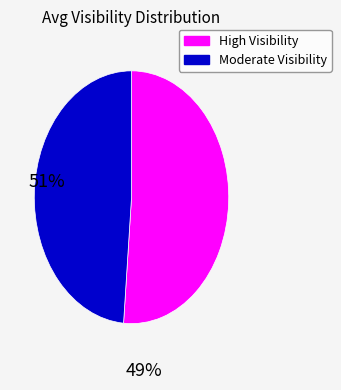

Is there a majority slice in this chart?

Yes